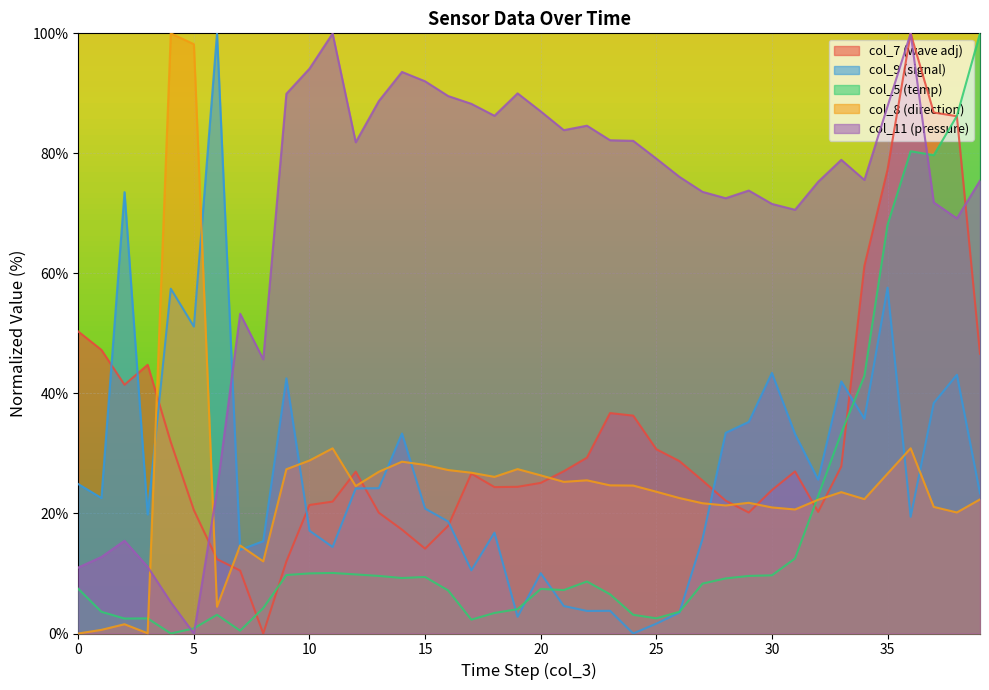

At which category does the chart reach its peak across all series?

4